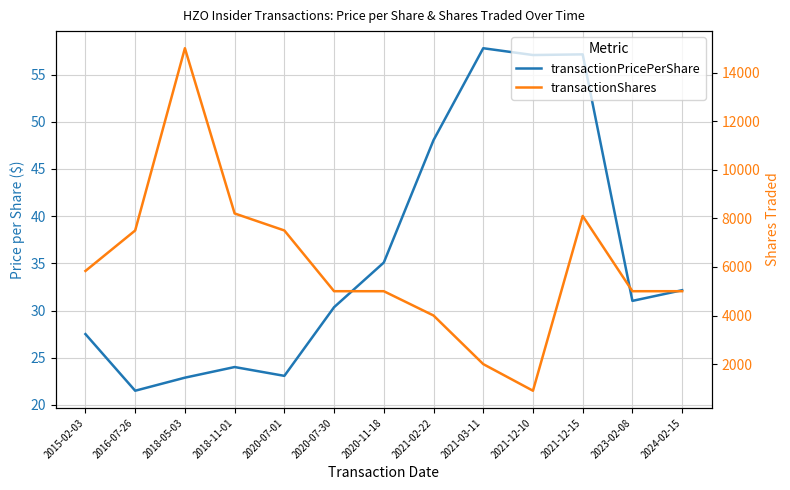

True or false: transactionPricePerShare and transactionShares intersect in this chart.

False